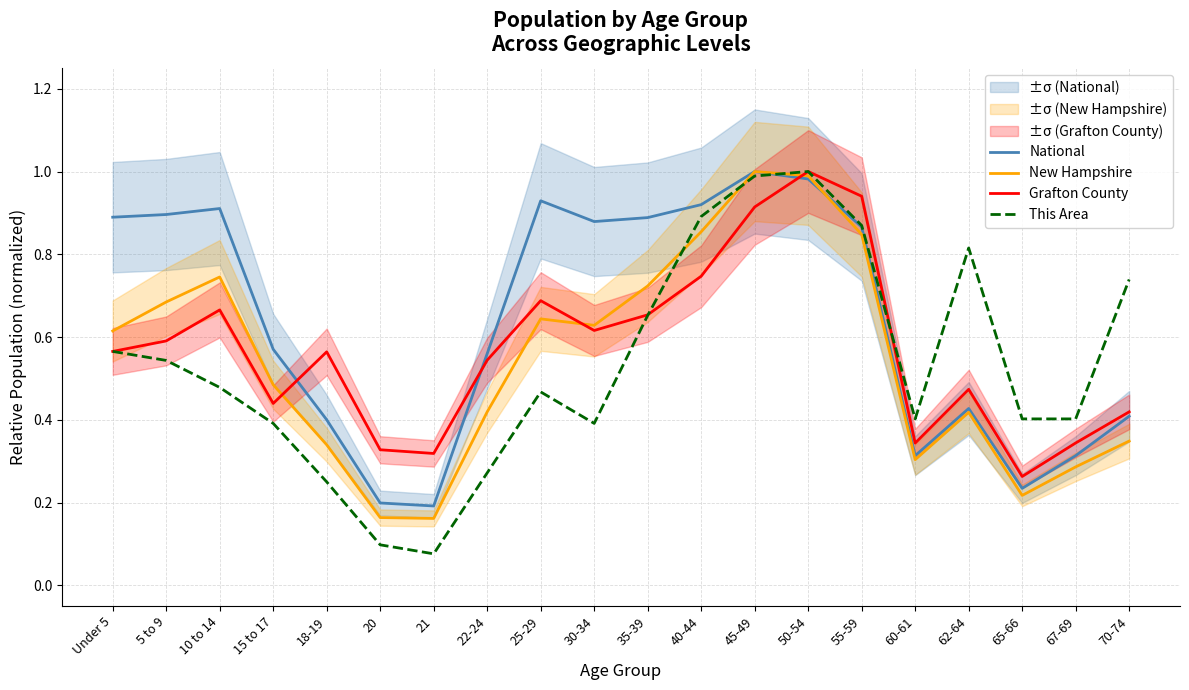

What is the label of the 15th point from the left?

55-59